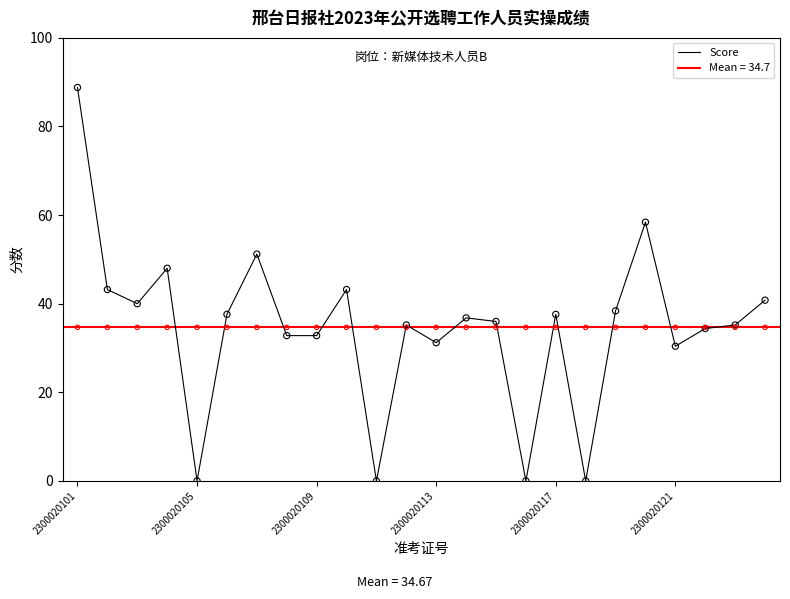

What is the ratio of the value at 23 to the value at 6?

0.8